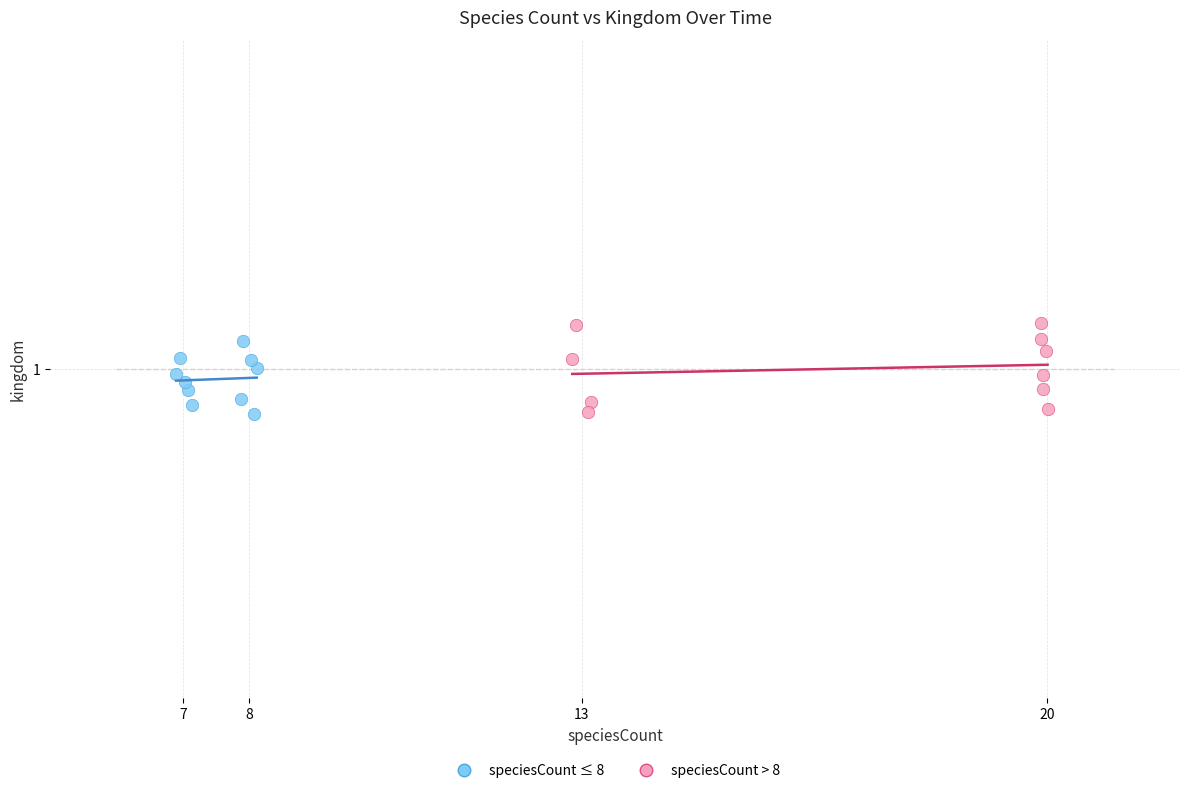

What are all the series names shown in the legend?

speciesCount ≤ 8, speciesCount > 8